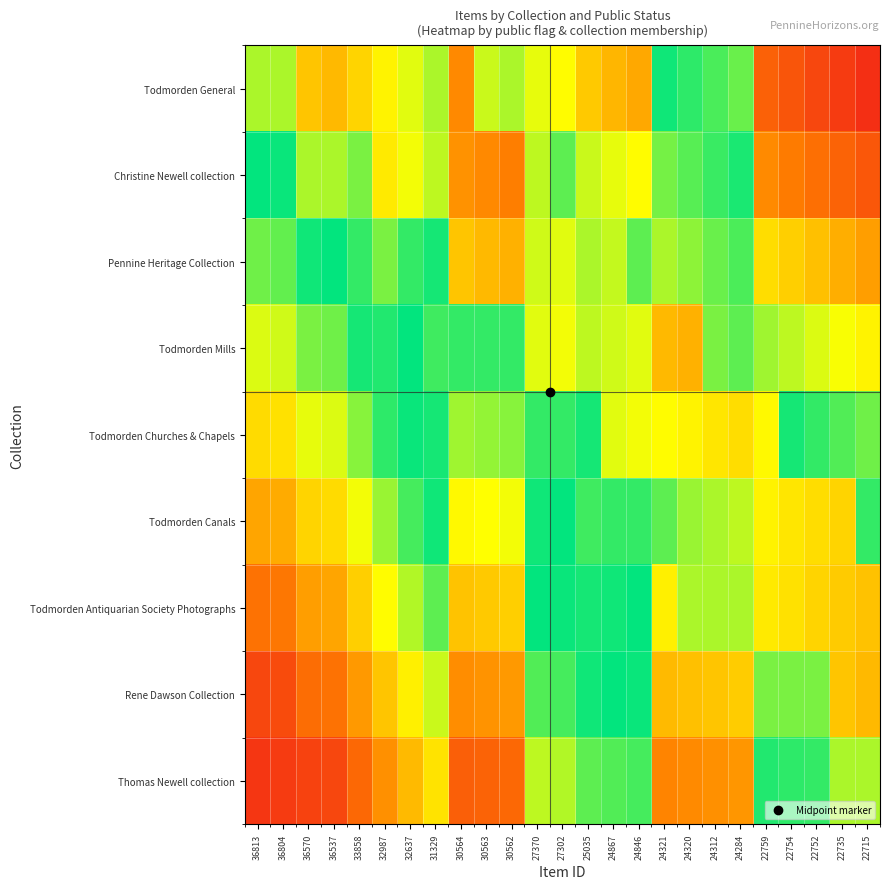

Reading left to right, extract all data points from this chart.

Todmorden General: 36813=0.6	36804=0.6	36570=0.7	36537=0.8	33858=0.7	32987=0.7	32637=0.6	31329=0.6	30564=0.8	30563=0.6	30562=0.6	27370=0.4	27302=0.3	25035=0.3	24867=0.2	24846=0.2	24321=0.5	24320=0.5	24312=0.5	24284=0.4	22759=0.1	22754=0.1	22752=0.1	22735=0.1	22715=0.0
Christine Newell collection: 36813=0.5	36804=0.5	36570=0.6	36537=0.6	33858=0.6	32987=0.7	32637=0.7	31329=0.6	30564=0.8	30563=0.8	30562=0.8	27370=0.6	27302=0.4	25035=0.4	24867=0.3	24846=0.3	24321=0.6	24320=0.6	24312=0.5	24284=0.5	22759=0.2	22754=0.2	22752=0.1	22735=0.1	22715=0.1
Pennine Heritage Collection: 36813=0.4	36804=0.4	36570=0.5	36537=0.5	33858=0.5	32987=0.6	32637=0.5	31329=0.5	30564=0.7	30563=0.8	30562=0.8	27370=0.6	27302=0.6	25035=0.6	24867=0.6	24846=0.4	24321=0.6	24320=0.6	24312=0.6	24284=0.6	22759=0.3	22754=0.3	22752=0.2	22735=0.2	22715=0.2
Todmorden Mills: 36813=0.4	36804=0.4	36570=0.4	36537=0.4	33858=0.5	32987=0.5	32637=0.5	31329=0.5	30564=0.5	30563=0.5	30562=0.5	27370=0.6	27302=0.7	25035=0.6	24867=0.6	24846=0.6	24321=0.8	24320=0.8	24312=0.6	24284=0.6	22759=0.4	22754=0.4	22752=0.4	22735=0.3	22715=0.3
Todmorden Churches & Chapels: 36813=0.3	36804=0.3	36570=0.4	36537=0.4	33858=0.4	32987=0.5	32637=0.5	31329=0.5	30564=0.4	30563=0.4	30562=0.4	27370=0.5	27302=0.5	25035=0.5	24867=0.6	24846=0.7	24321=0.7	24320=0.7	24312=0.7	24284=0.7	22759=0.7	22754=0.5	22752=0.5	22735=0.4	22715=0.4
Todmorden Canals: 36813=0.2	36804=0.2	36570=0.3	36537=0.3	33858=0.3	32987=0.4	32637=0.5	31329=0.5	30564=0.3	30563=0.3	30562=0.3	27370=0.5	27302=0.5	25035=0.5	24867=0.5	24846=0.5	24321=0.4	24320=0.6	24312=0.6	24284=0.6	22759=0.7	22754=0.7	22752=0.7	22735=0.7	22715=0.5
Todmorden Antiquarian Society Photographs: 36813=0.1	36804=0.2	36570=0.2	36537=0.2	33858=0.3	32987=0.3	32637=0.4	31329=0.4	30564=0.3	30563=0.3	30562=0.3	27370=0.5	27302=0.5	25035=0.5	24867=0.5	24846=0.5	24321=0.3	24320=0.4	24312=0.4	24284=0.4	22759=0.7	22754=0.7	22752=0.7	22735=0.7	22715=0.7
Rene Dawson Collection: 36813=0.1	36804=0.1	36570=0.1	36537=0.1	33858=0.2	32987=0.3	32637=0.3	31329=0.4	30564=0.2	30563=0.2	30562=0.2	27370=0.4	27302=0.5	25035=0.5	24867=0.5	24846=0.5	24321=0.2	24320=0.3	24312=0.3	24284=0.3	22759=0.6	22754=0.6	22752=0.6	22735=0.7	22715=0.8
Thomas Newell collection: 36813=0.1	36804=0.1	36570=0.1	36537=0.1	33858=0.1	32987=0.2	32637=0.2	31329=0.3	30564=0.1	30563=0.1	30562=0.1	27370=0.4	27302=0.4	25035=0.4	24867=0.4	24846=0.5	24321=0.2	24320=0.2	24312=0.2	24284=0.2	22759=0.5	22754=0.5	22752=0.5	22735=0.6	22715=0.6